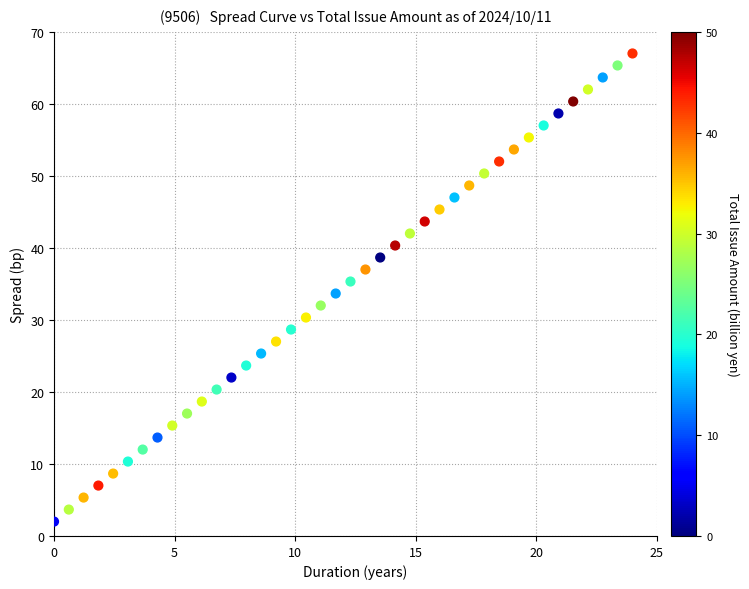

What is the range of X values (max minus min)?

24.0